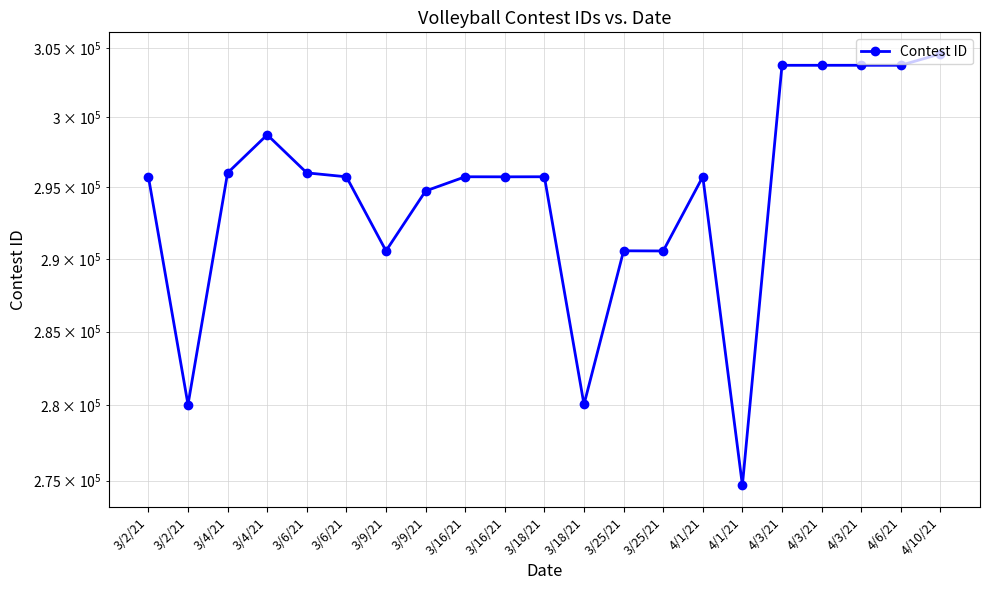

How many values are below 295757?

10